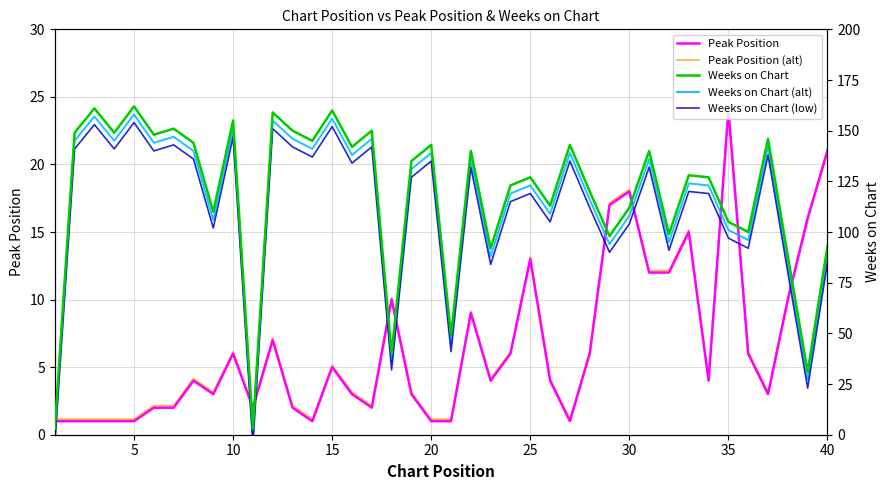

Which series has the widest spread of values?

Weeks on Chart